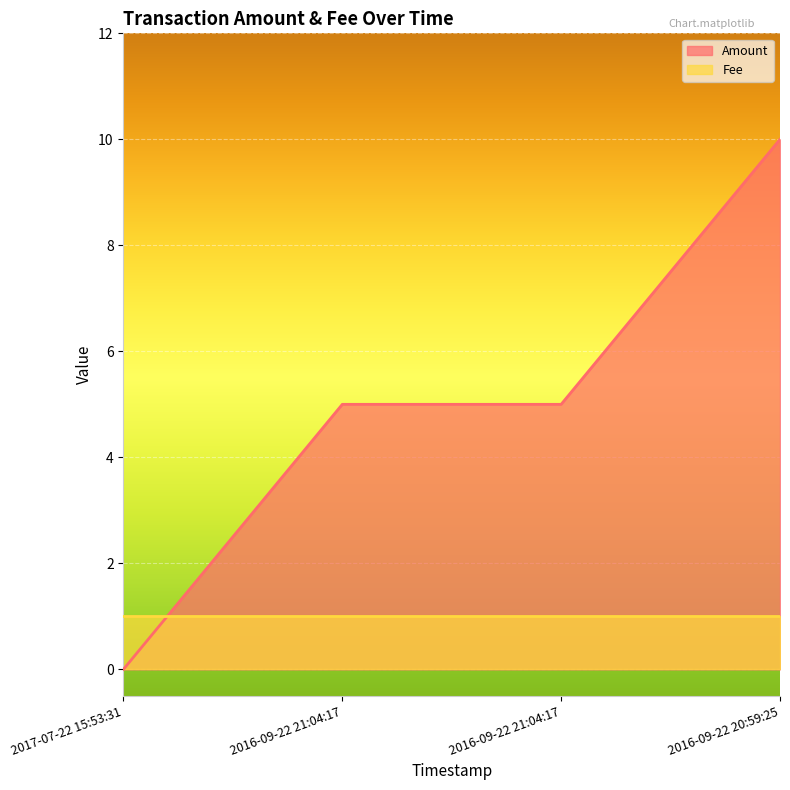

What is the average value?

5